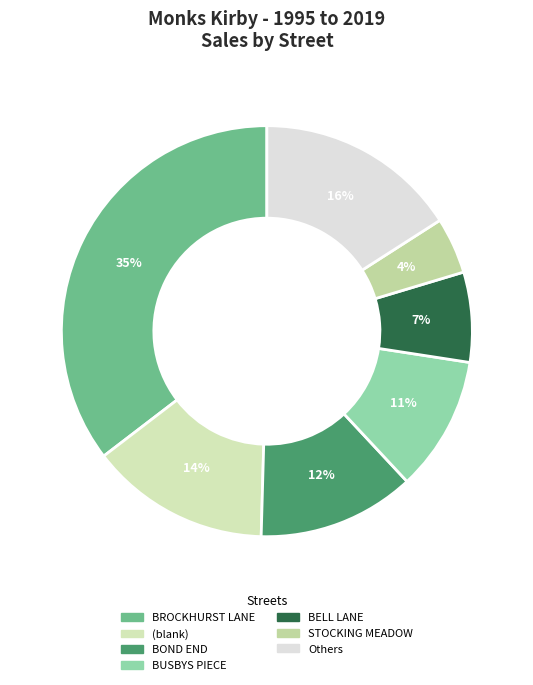

How many segments does this pie chart have?

7